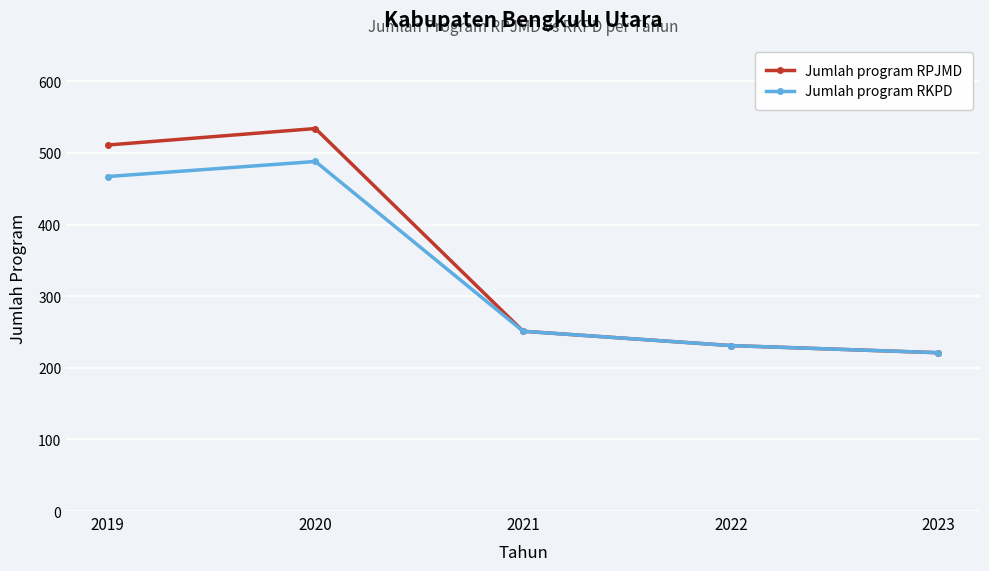

Reading right to left, transcribe all the data shown in this chart.

Jumlah program RPJMD: 2023=221	2022=231	2021=251	2020=534	2019=511
Jumlah program RKPD: 2023=221	2022=231	2021=251	2020=488	2019=467